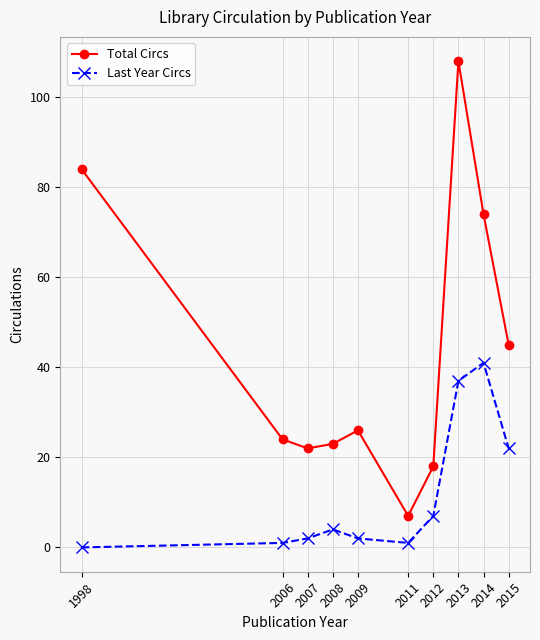

At which category does Total Circs reach its first local peak?

2009